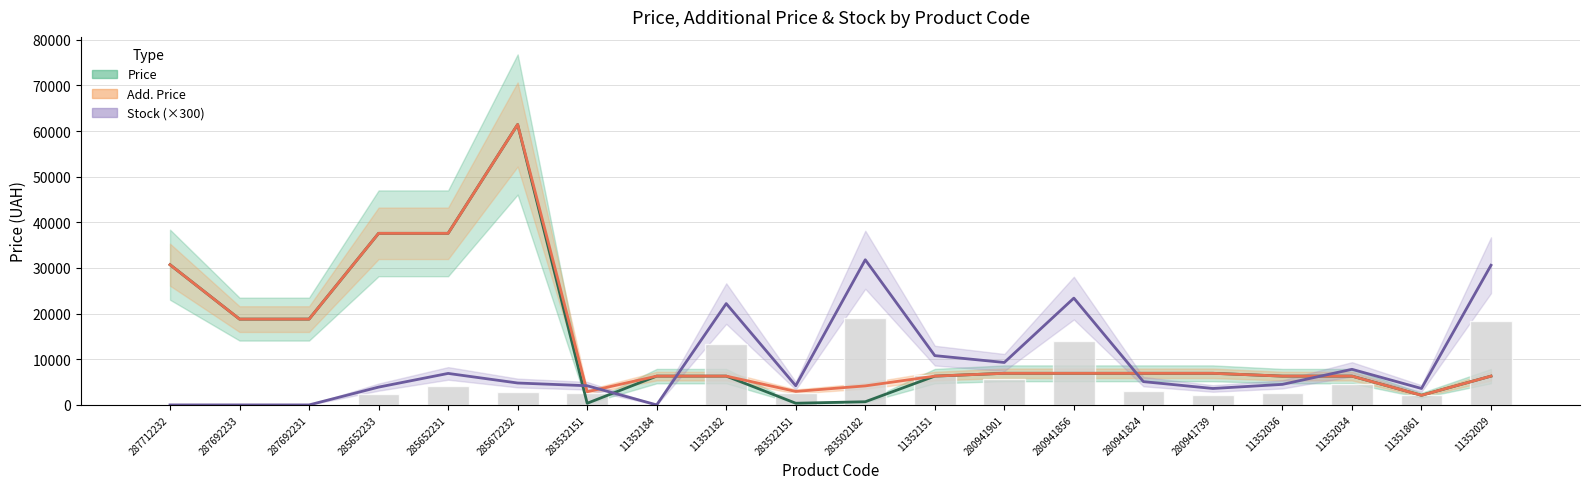

Which has a higher value, 280941901 or 283522151?

280941901